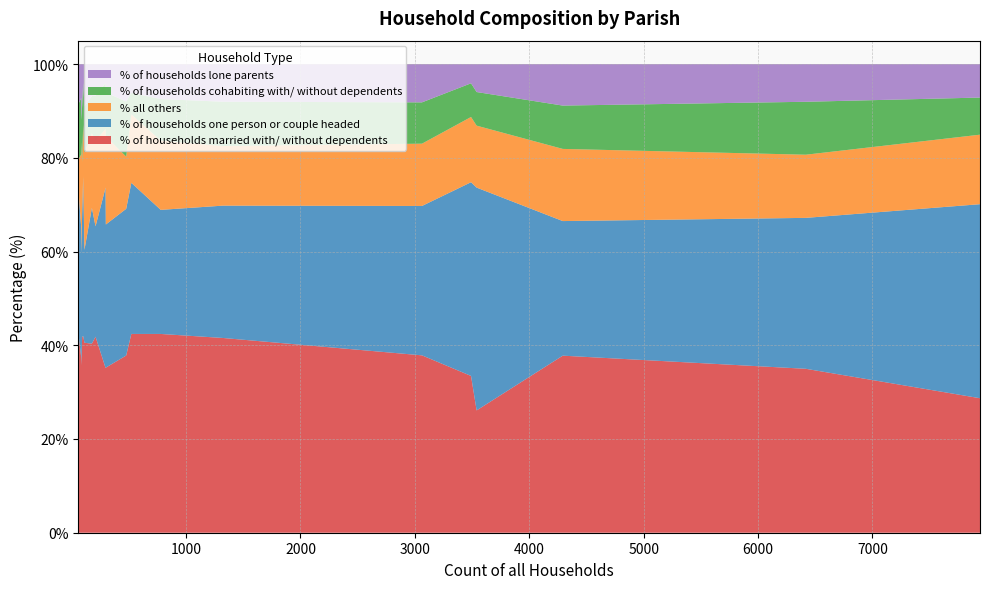

Reading left to right, transcribe all the data shown in this chart.

% of households married with/ without dependents: Milborne St. Andrew=37.8	Alderholt=41.6	Chalbury=42.4	Colehill=37.9	Corfe Mullen=37.8	Cranborne=35.2	Edmondsham=35.7	Ferndown Town=28.7	Gussage All Saints=42.0	Gussage St. Michael=41.8	Hinton=40.3	Holt=42.4	Horton=41.8	Crichel=40.5	Pamphill=35.1	St. Leonards and St. Ives=33.5	Shapwick=37.3	Sturminster Marshall=42.4	Verwood=35.0	West Moors=26.1
% of households one person or couple headed: Milborne St. Andrew=31.3	Alderholt=28.2	Chalbury=30.5	Colehill=31.9	Corfe Mullen=28.7	Cranborne=30.5	Edmondsham=23.8	Ferndown Town=41.4	Gussage All Saints=34.0	Gussage St. Michael=26.4	Hinton=29.0	Holt=32.2	Horton=23.6	Crichel=19.8	Pamphill=38.5	St. Leonards and St. Ives=41.3	Shapwick=27.7	Sturminster Marshall=26.5	Verwood=32.2	West Moors=47.5
% all others: Milborne St. Andrew=11.1	Alderholt=12.7	Chalbury=6.8	Colehill=13.3	Corfe Mullen=15.4	Cranborne=18.8	Edmondsham=23.8	Ferndown Town=14.8	Gussage All Saints=11.0	Gussage St. Michael=11.0	Hinton=15.9	Holt=14.6	Horton=18.3	Crichel=20.7	Pamphill=12.5	St. Leonards and St. Ives=13.9	Shapwick=15.7	Sturminster Marshall=14.8	Verwood=13.5	West Moors=13.2
% of households cohabiting with/ without dependents: Milborne St. Andrew=11.8	Alderholt=9.5	Chalbury=11.9	Colehill=8.8	Corfe Mullen=9.2	Cranborne=9.4	Edmondsham=4.8	Ferndown Town=7.9	Gussage All Saints=9.0	Gussage St. Michael=12.1	Hinton=8.0	Holt=4.6	Horton=9.6	Crichel=9.9	Pamphill=9.8	St. Leonards and St. Ives=7.2	Shapwick=12.0	Sturminster Marshall=8.9	Verwood=11.3	West Moors=7.2
% of households lone parents: Milborne St. Andrew=8.0	Alderholt=8.0	Chalbury=8.5	Colehill=8.2	Corfe Mullen=8.9	Cranborne=6.0	Edmondsham=11.9	Ferndown Town=7.1	Gussage All Saints=4.0	Gussage St. Michael=8.8	Hinton=6.8	Holt=6.1	Horton=6.7	Crichel=9.0	Pamphill=4.1	St. Leonards and St. Ives=4.1	Shapwick=7.2	Sturminster Marshall=7.5	Verwood=8.0	West Moors=6.0